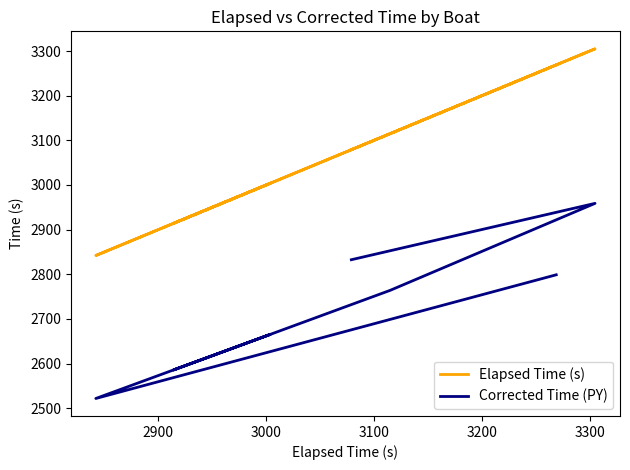

Reading left to right, extract all data points from this chart.

Elapsed Time (s): 3079.0	3305.0	3115.0	2914.0	3004.0	2842.0	3269.0
Corrected Time (PY): 2832.6	2958.8	2764.0	2585.6	2665.5	2521.7	2798.8